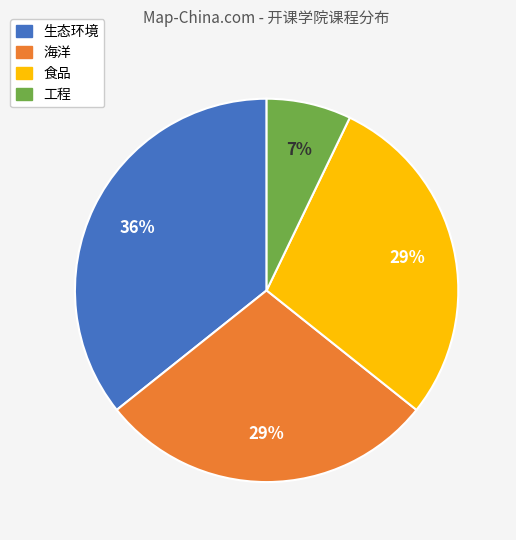

How many slices are in this pie chart?

4